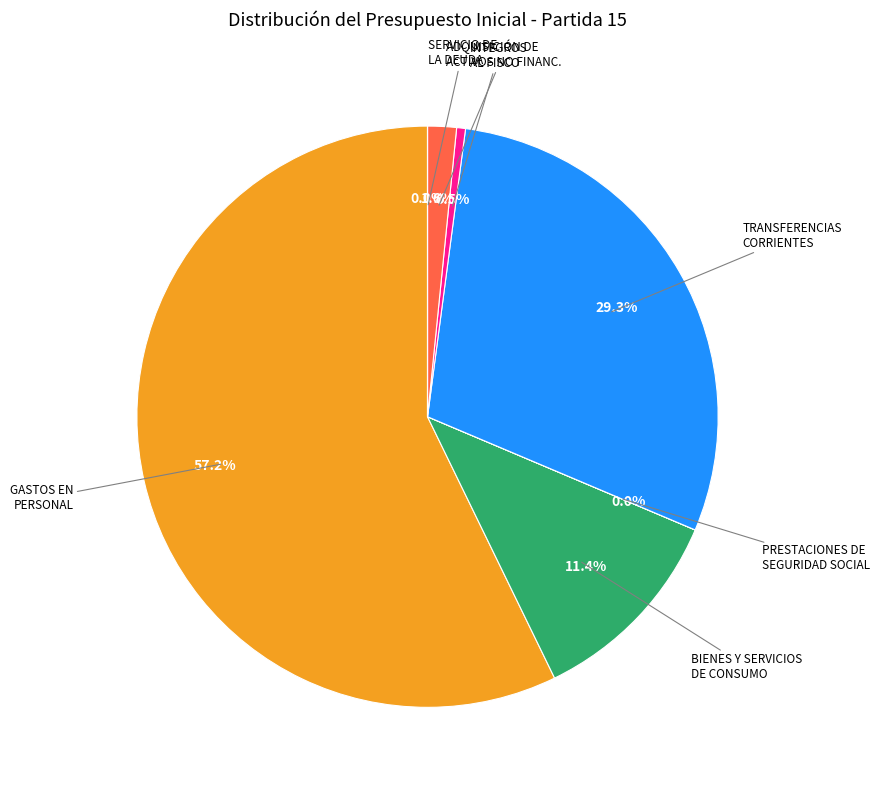

Is there any slice that represents more than half of the pie?

Yes